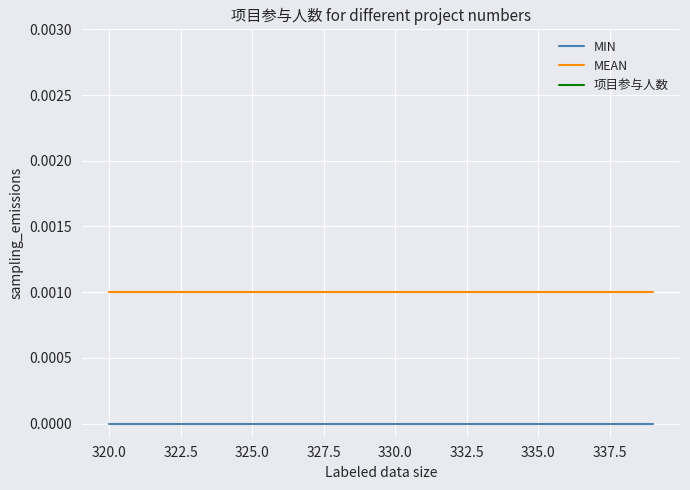

True or false: MEAN and MIN intersect in this chart.

False